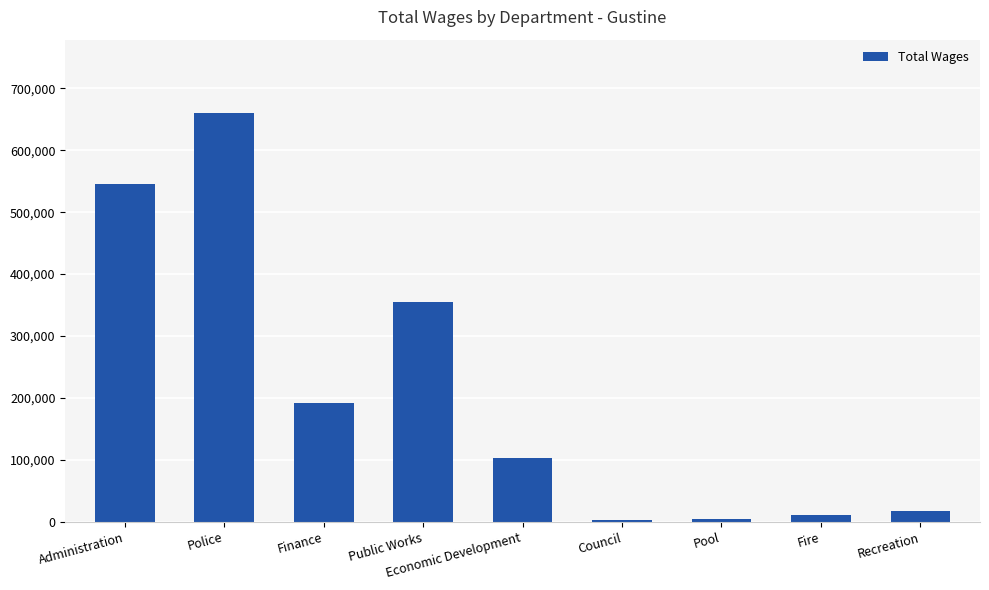

Read the value at Police.

659894